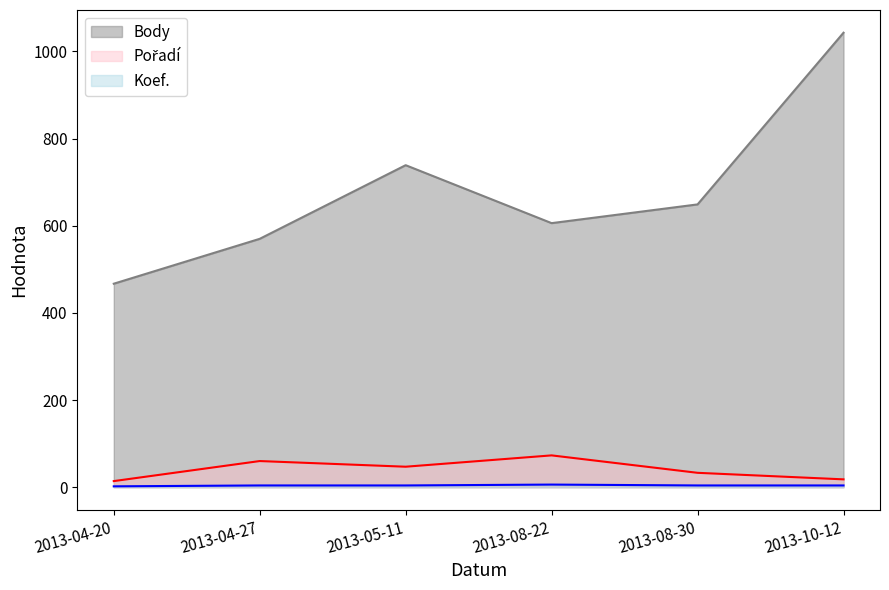

Which series has the widest spread of values?

Body